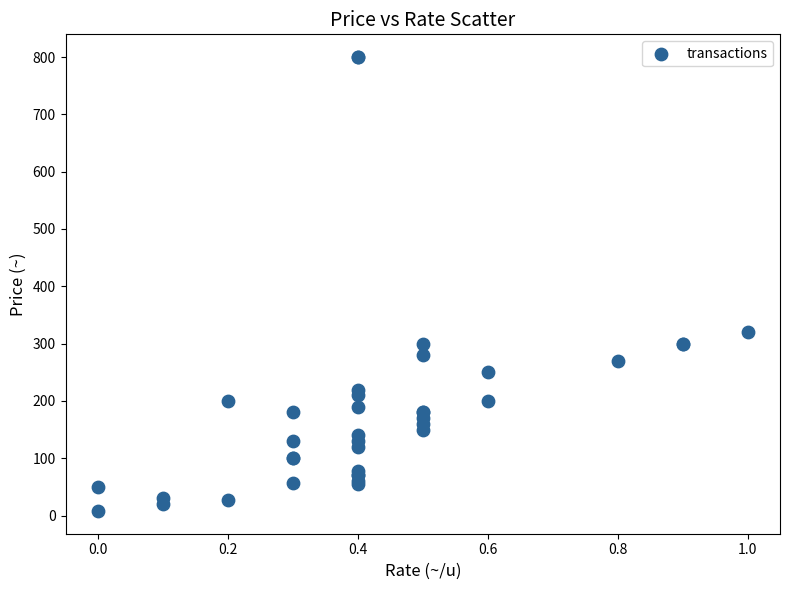

What Y value in the scatter plot is closest to 404?

320